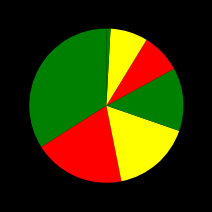

How many slices are in this pie chart?

7